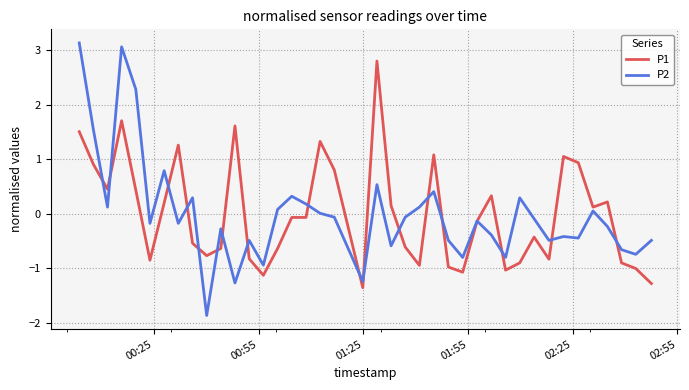

List the series in order of their peak value, highest first.

P2, P1